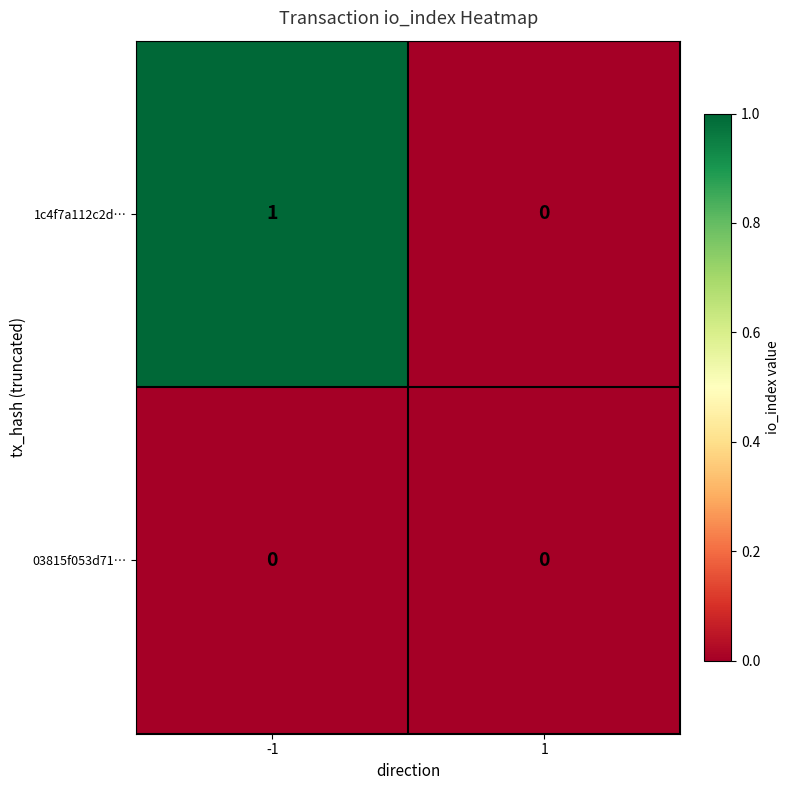

The value of 1c4f7a112c2d… at -1 is 1. True or false?

True